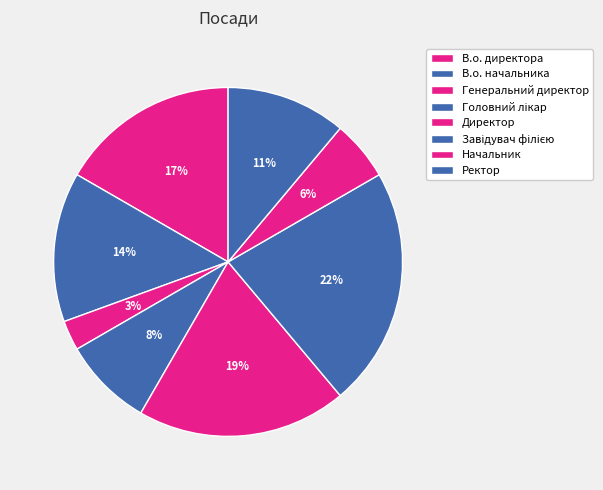

How many segments does this pie chart have?

8